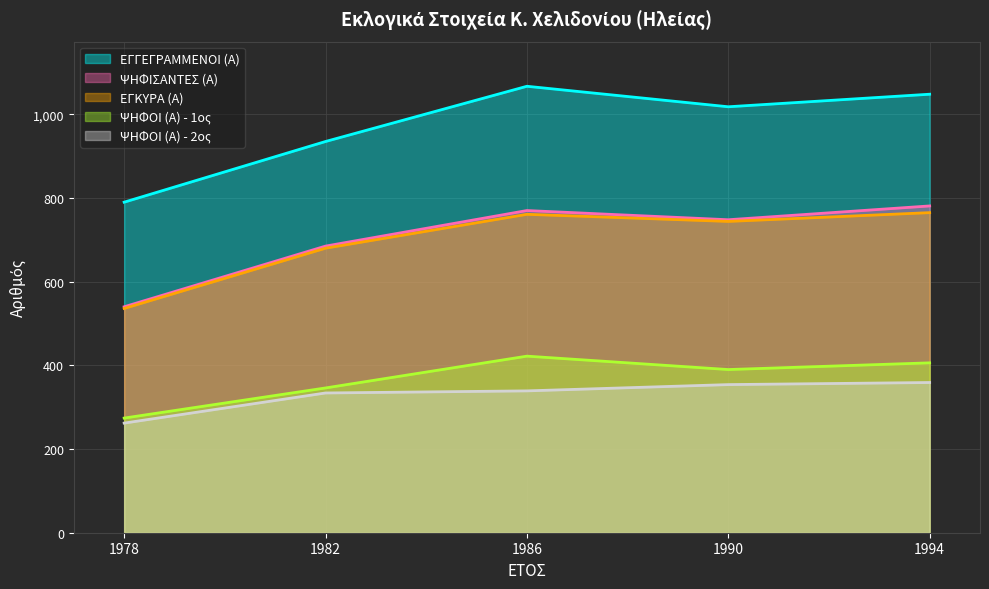

The value of ΨΗΦΟΙ (Α) - 1ος at 1982 is 346. True or false?

True